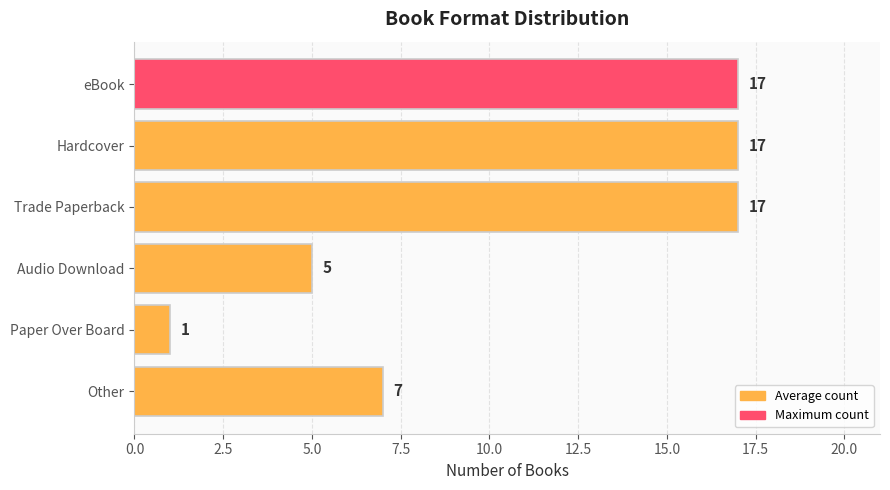

Does the chart contain stacked bars?

No